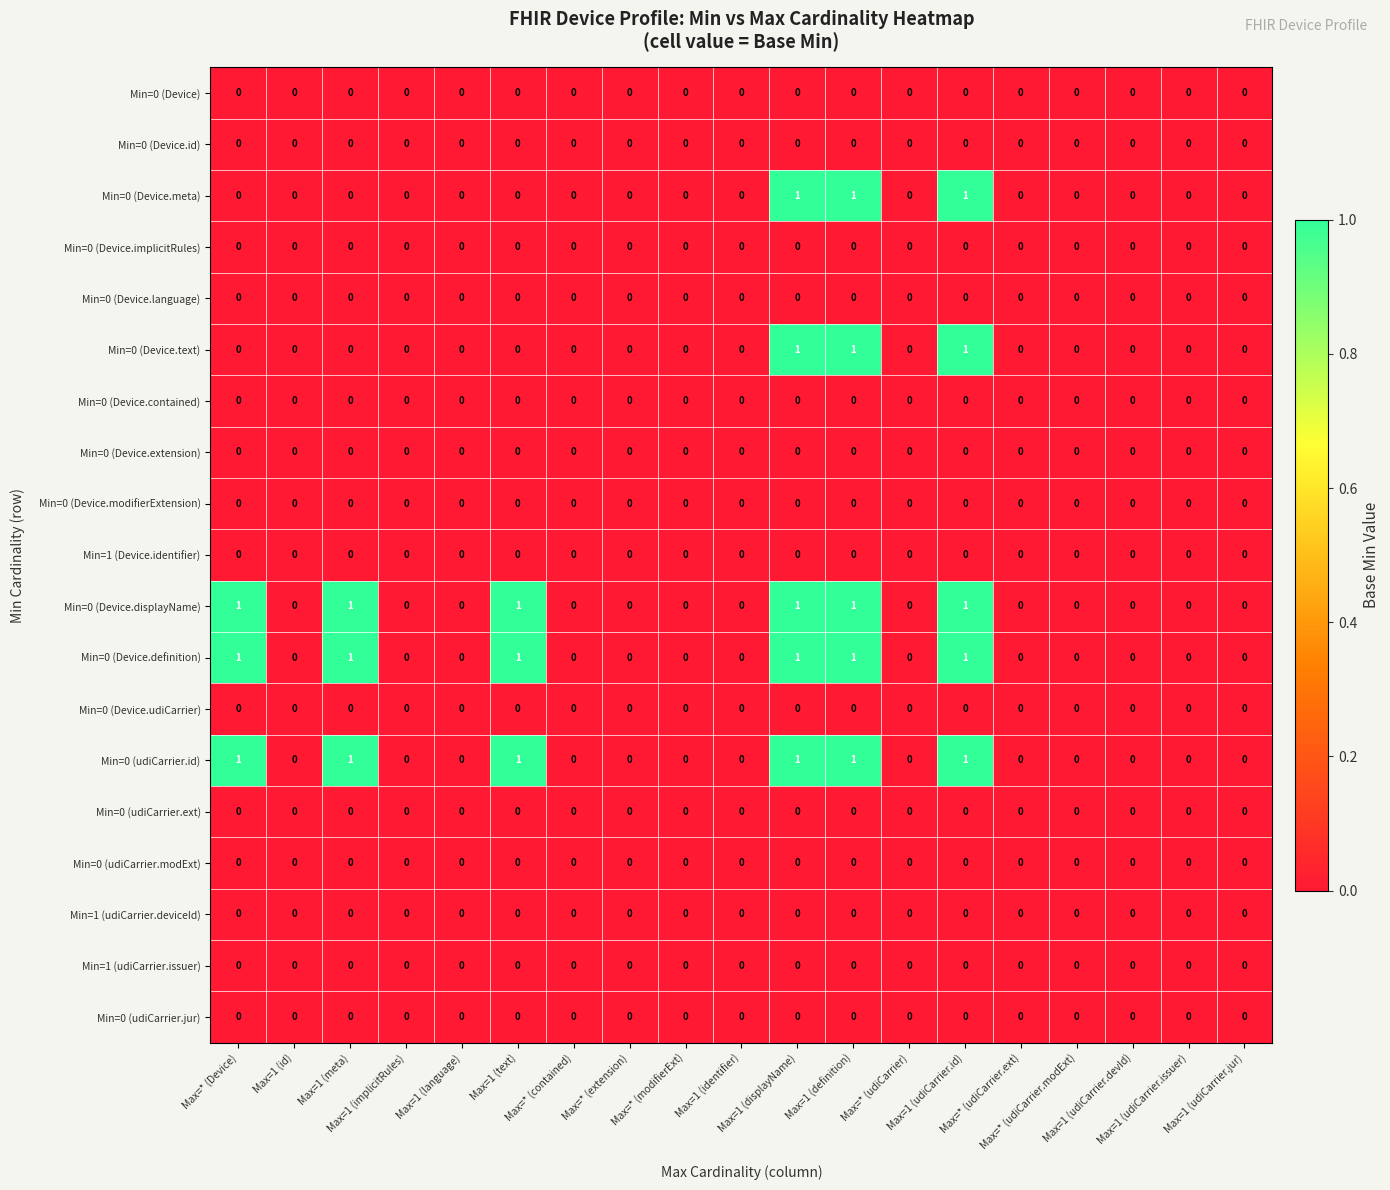

What is the sum of all Min=0 (Device.definition) values?

6